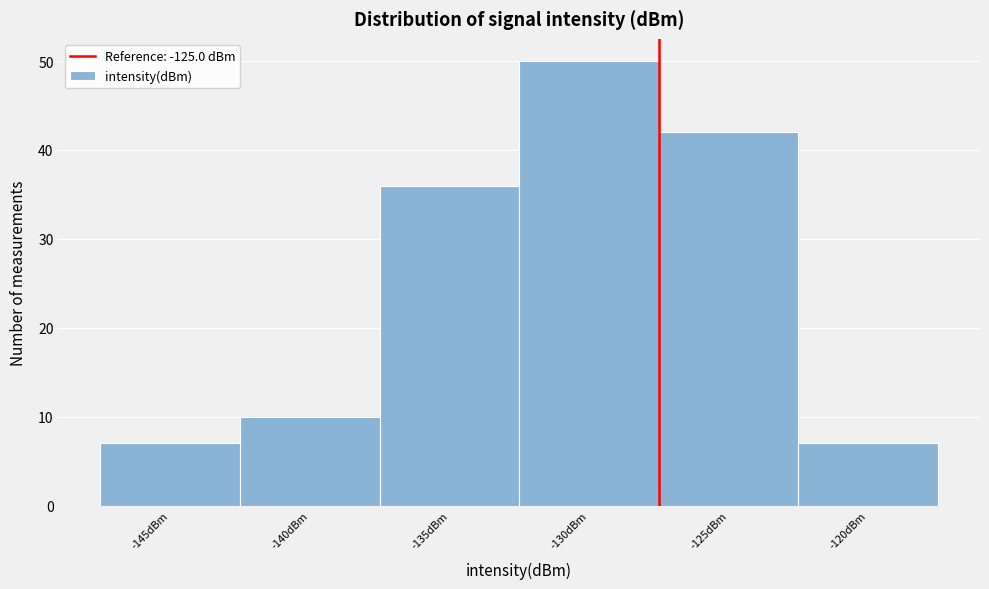

Reading right to left, extract all data points from this chart.

-120dBm=7	-125dBm=42	-130dBm=50	-135dBm=36	-140dBm=10	-145dBm=7